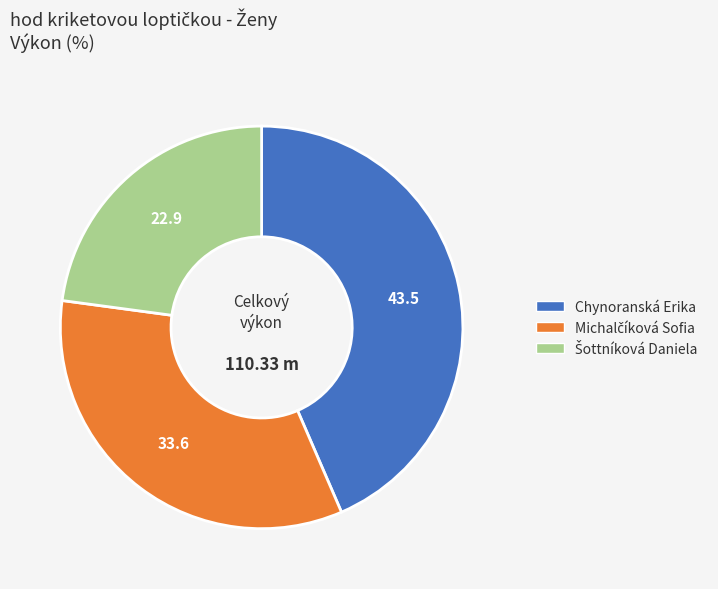

Is there any slice that represents more than half of the pie?

No